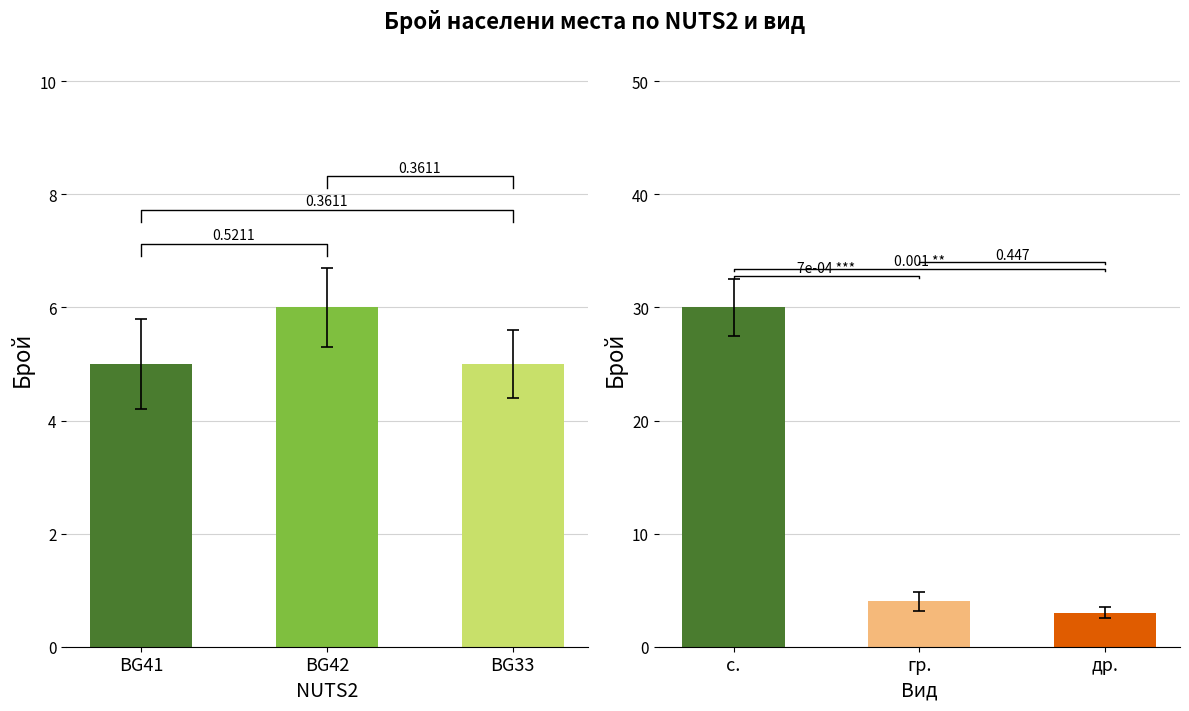

Which has a higher value, BG42 or BG41?

BG42